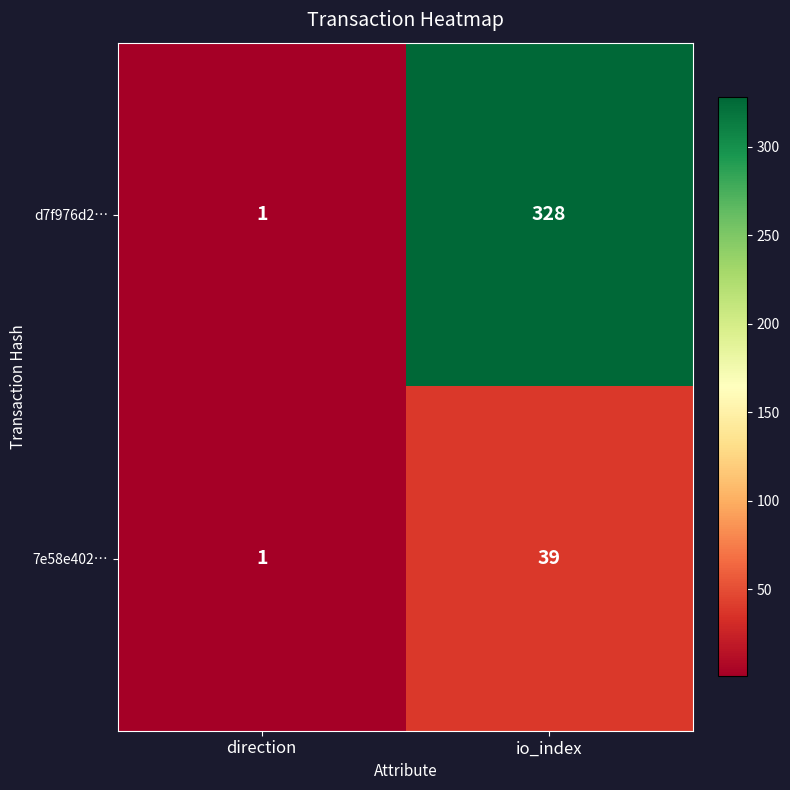

What is the total value across all series at direction?

2